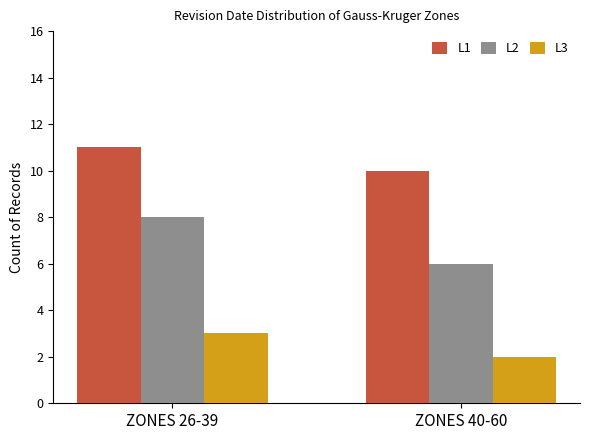

How many L3 values are between 2 and 3?

2